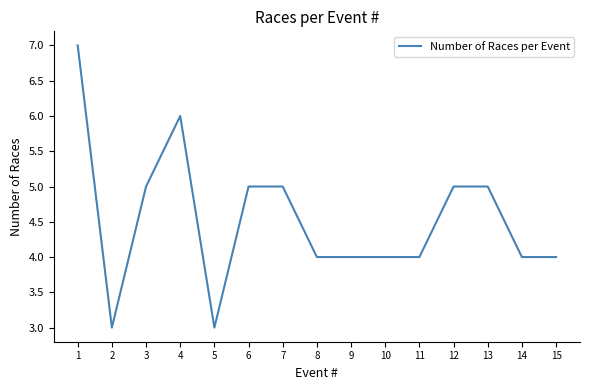

What is the minimum value shown in the chart?

3